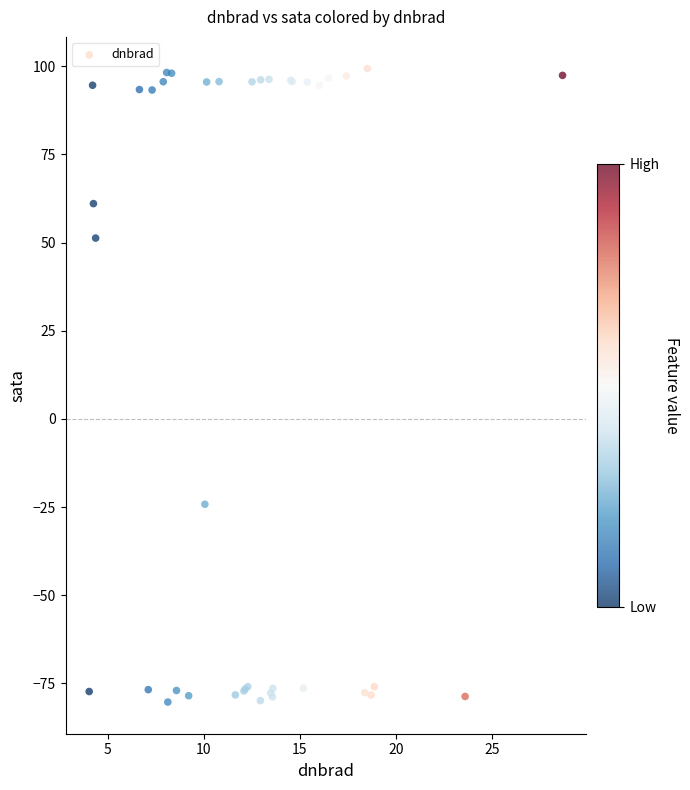

What Y value in the scatter plot is closest to 9?

-24.2